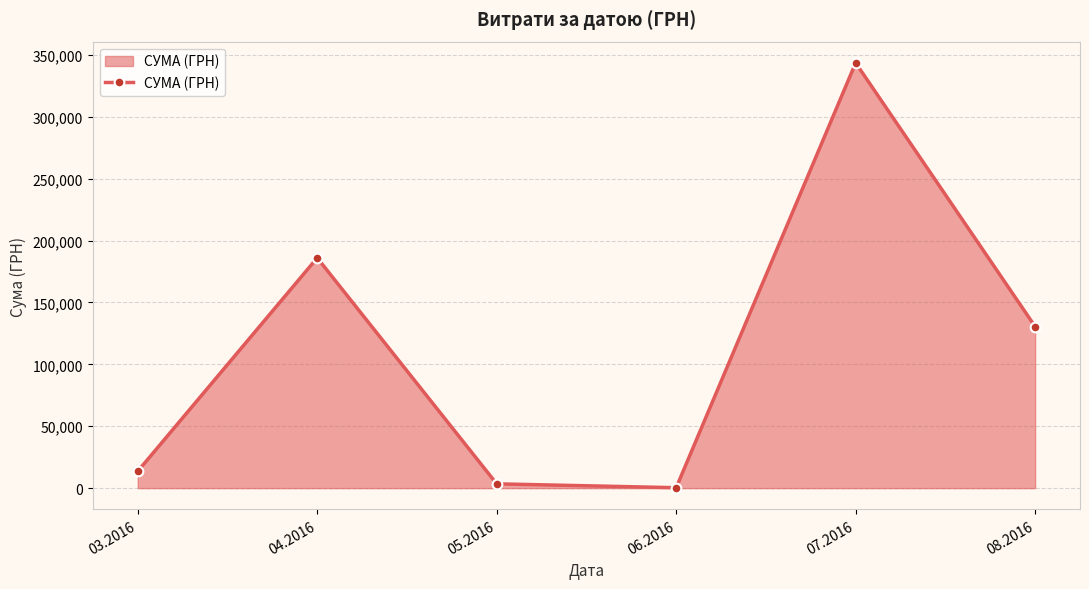

The chart shows a value of 186034.8 at 04.2016. True or false?

True